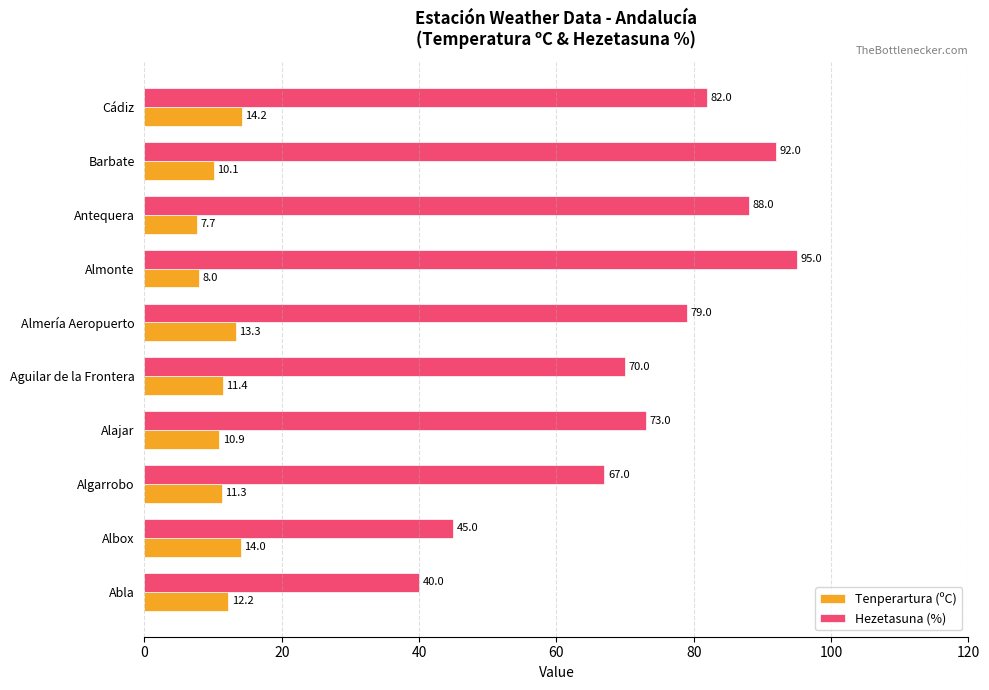

Which series has the largest total across all categories?

Hezetasuna (%)